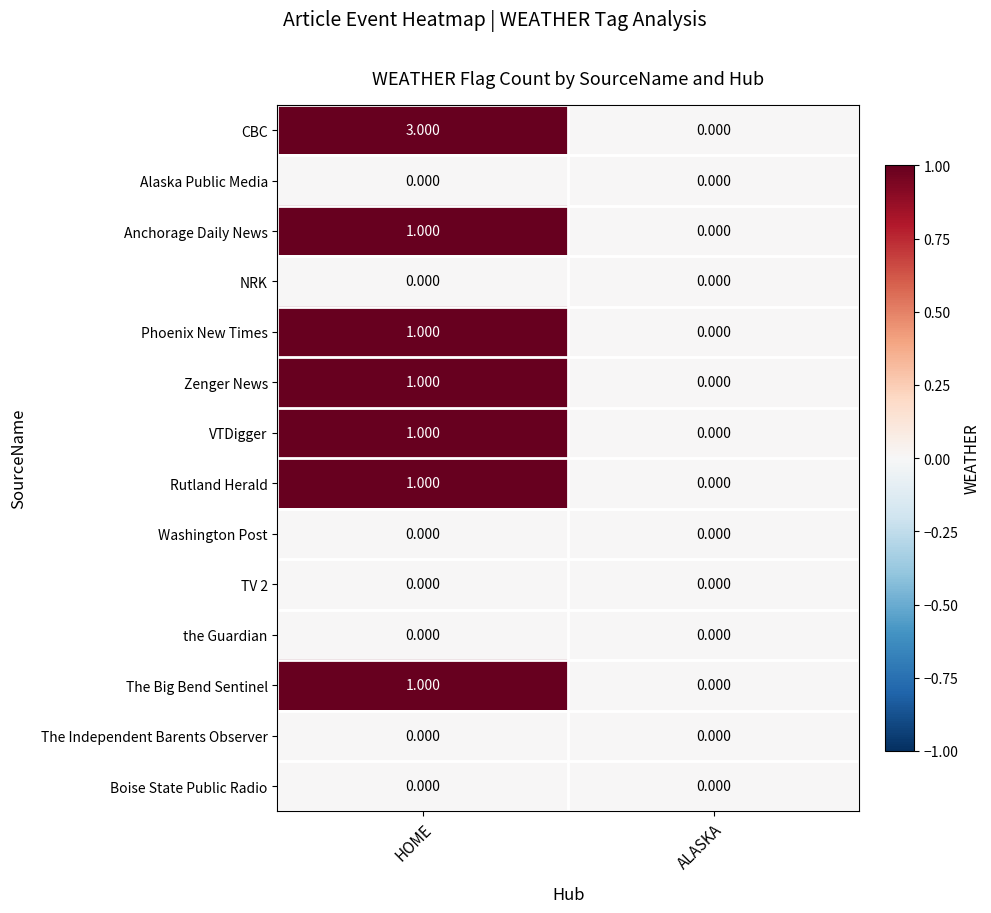

At which category is the sum across all series the highest?

HOME